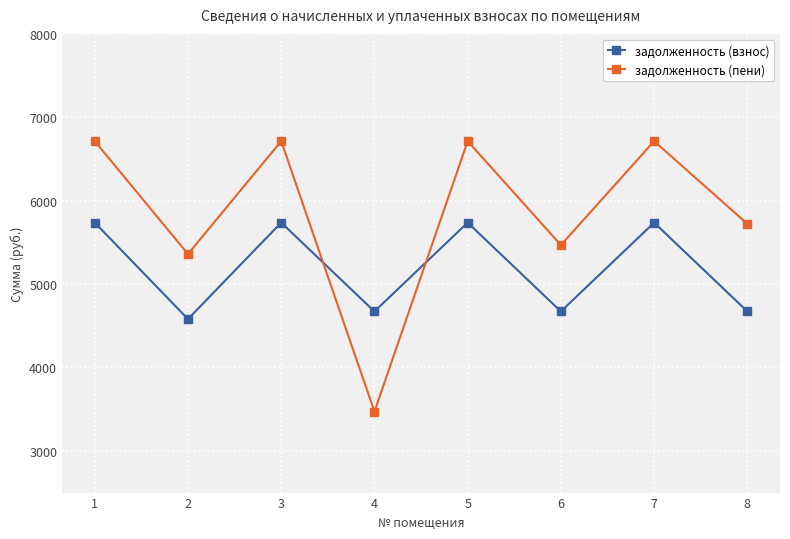

Which series has the widest spread of values?

задолженность (пени)